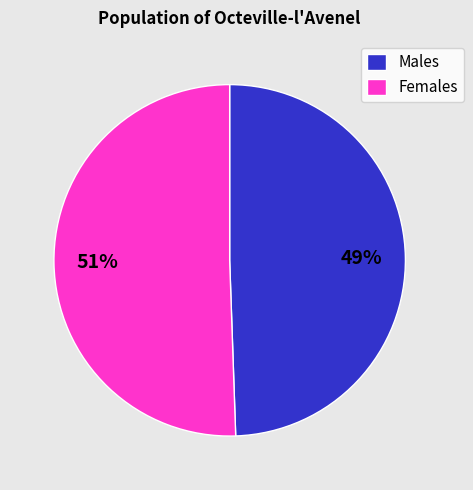

Approximately how many times larger is the value at Females compared to Males?

1.0